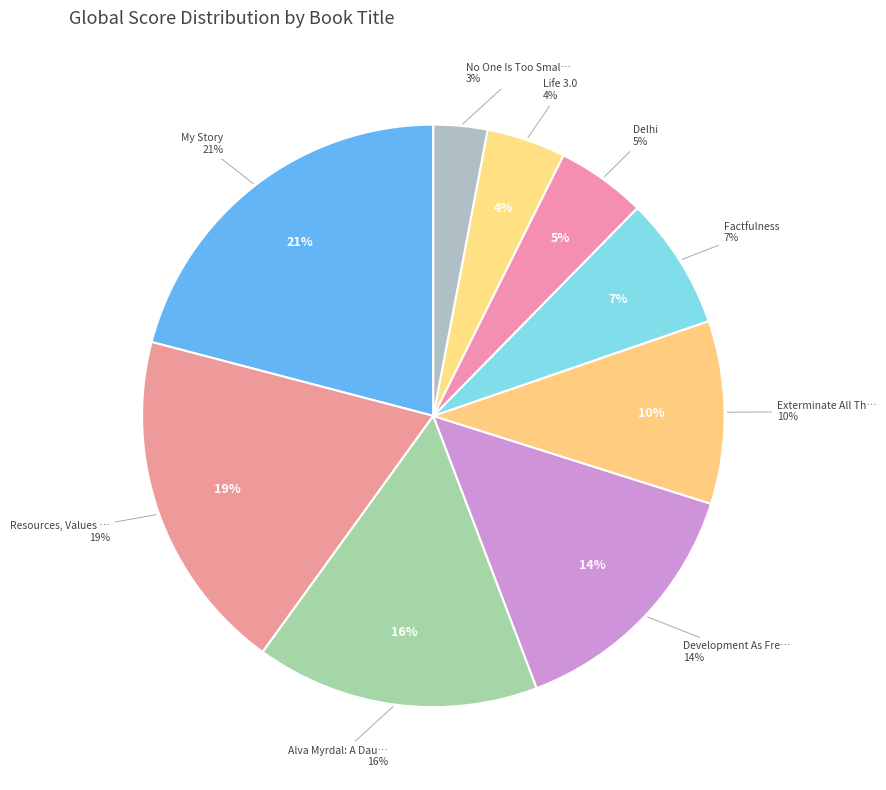

Rank the categories by value from lowest to highest.

No One Is Too Small To Make A Difference, Life 3.0, Delhi, Factfulness, Exterminate All The Brutes, Development As Freedom, Alva Myrdal: A Daughter's Memoir, Resources, Values And Development, My Story